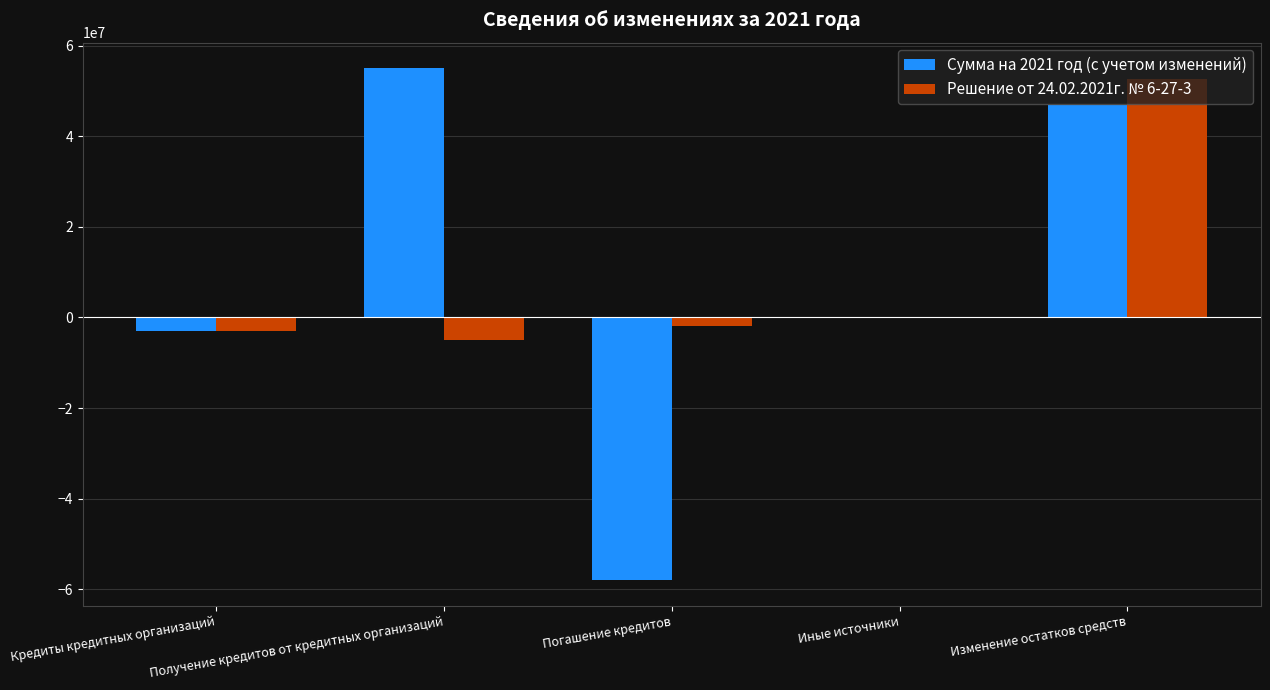

What is the sum of all Решение от 24.02.2021г. № 6-27-3 values?

42593205.0